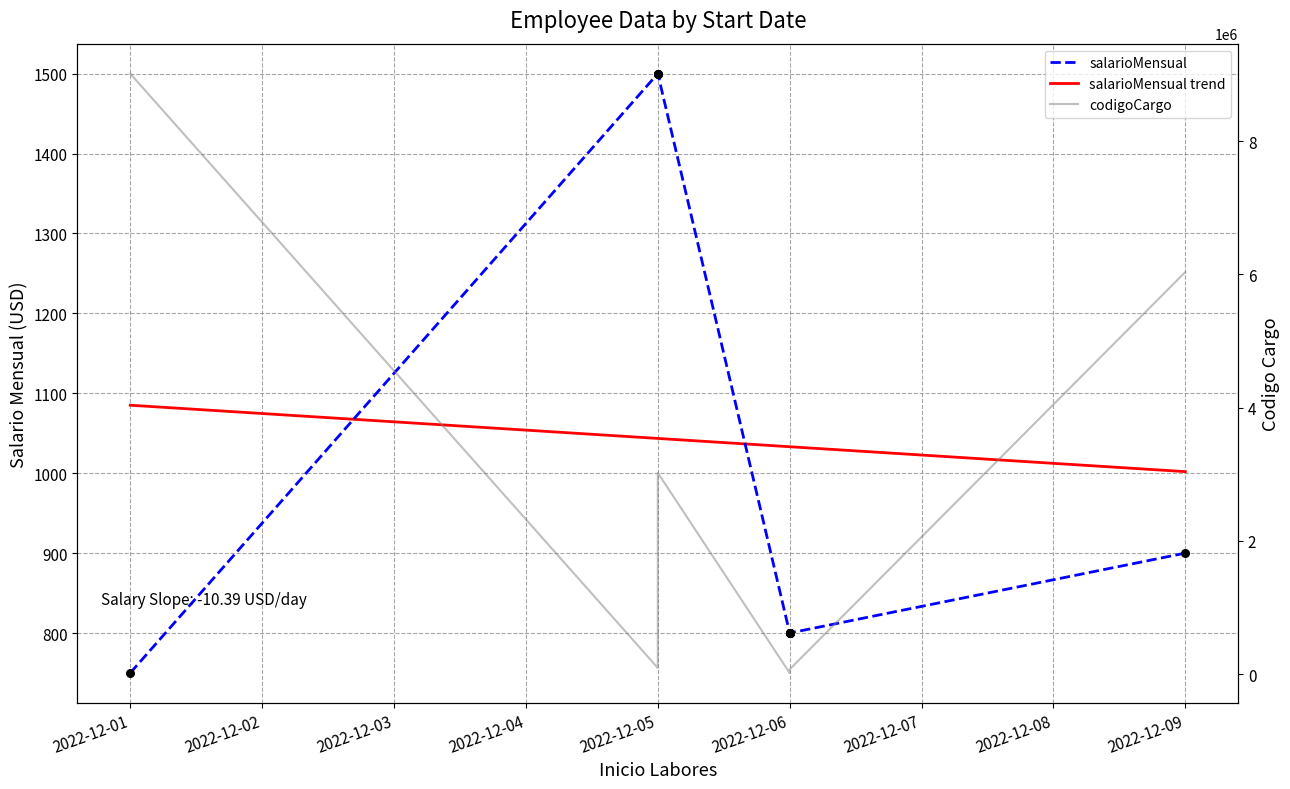

What is the change in value from 2022-12-05 to 2022-12-06?

-700